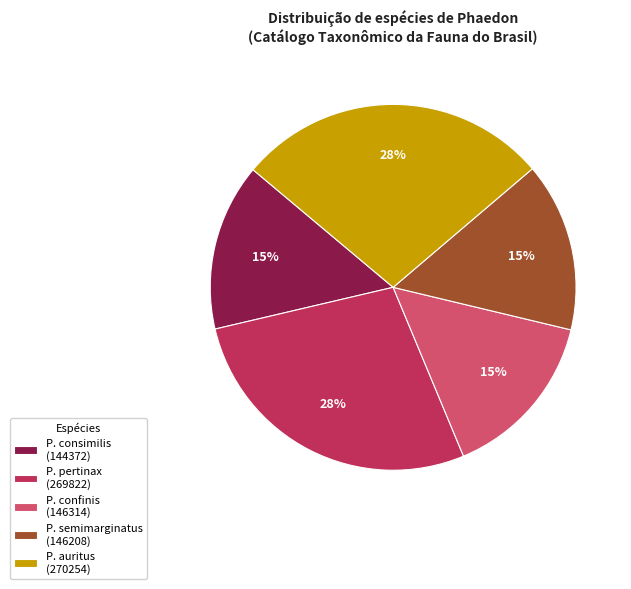

True or false: P. semimarginatus (146208) accounts for 15% of the total.

True